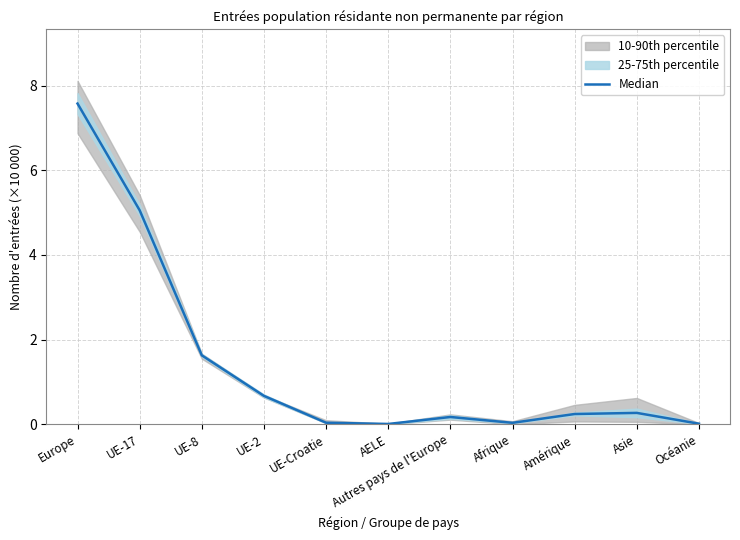

How many lines are shown in the chart?

1